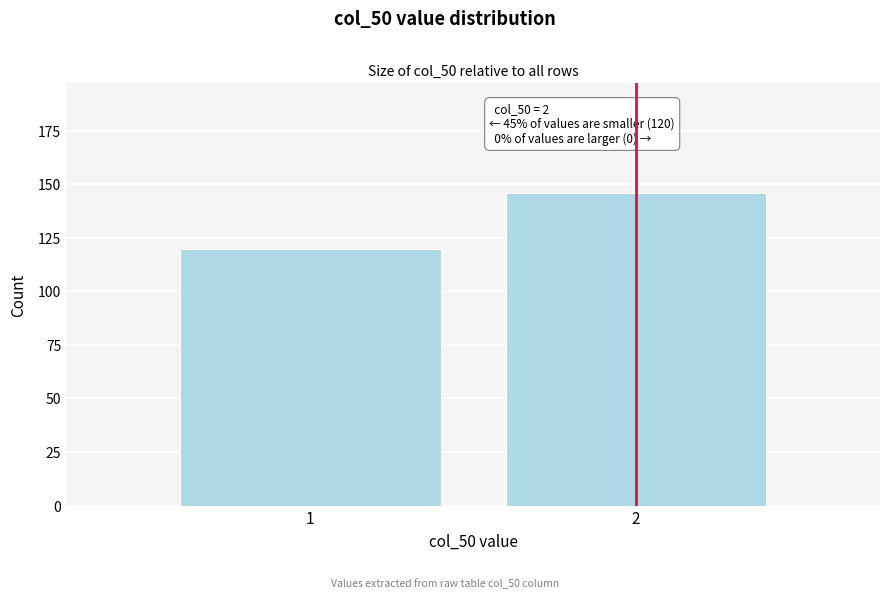

Reading left to right, what are all the values shown in this chart?

1=120	2=146